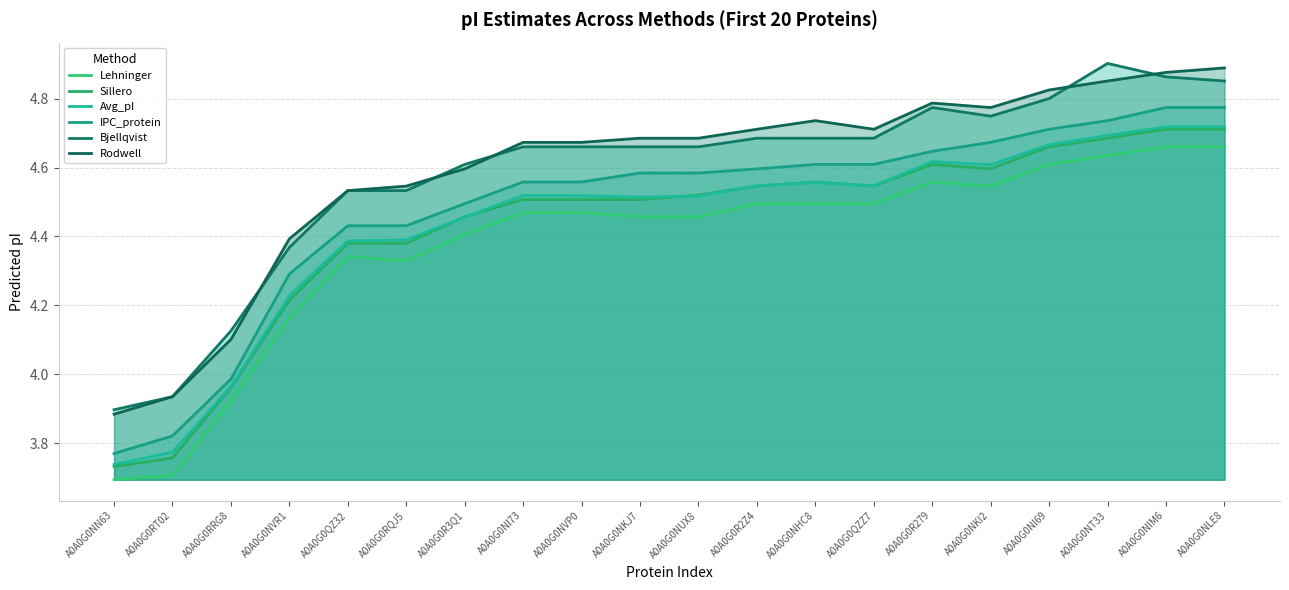

Where is the first local maximum for Sillero?

A0A0G0NHC8